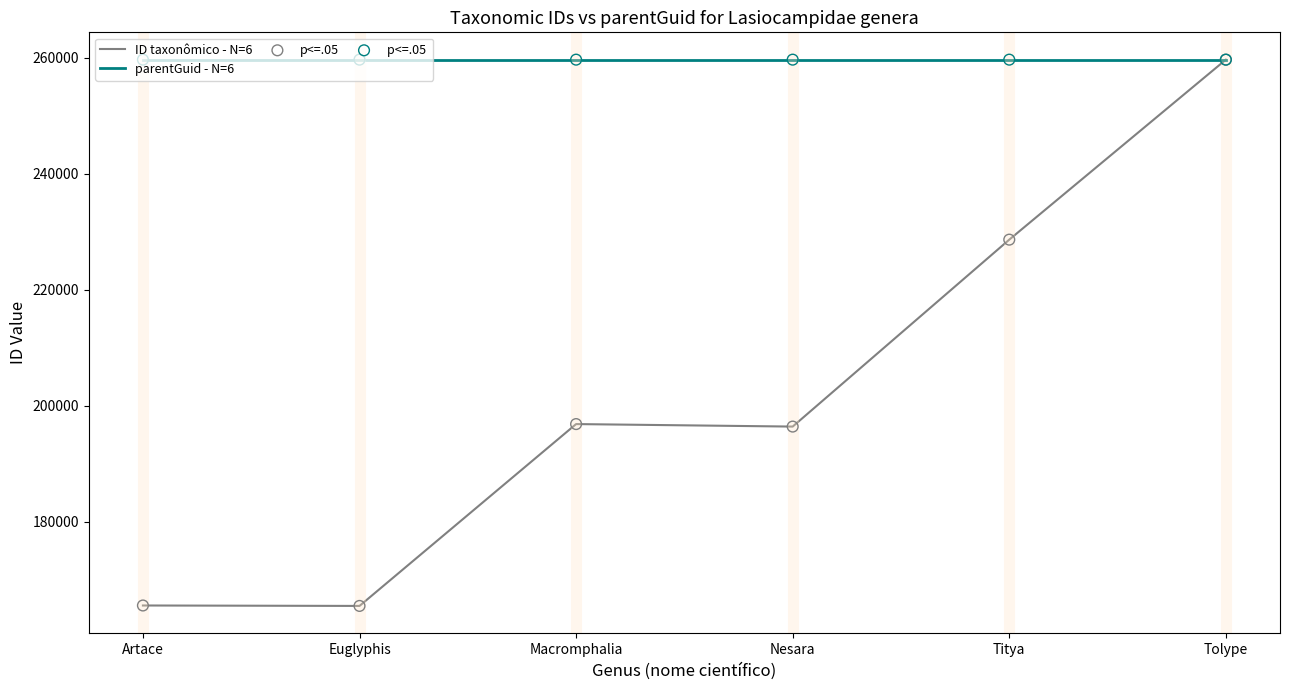

What is the total value across all series at Tolype?

519282